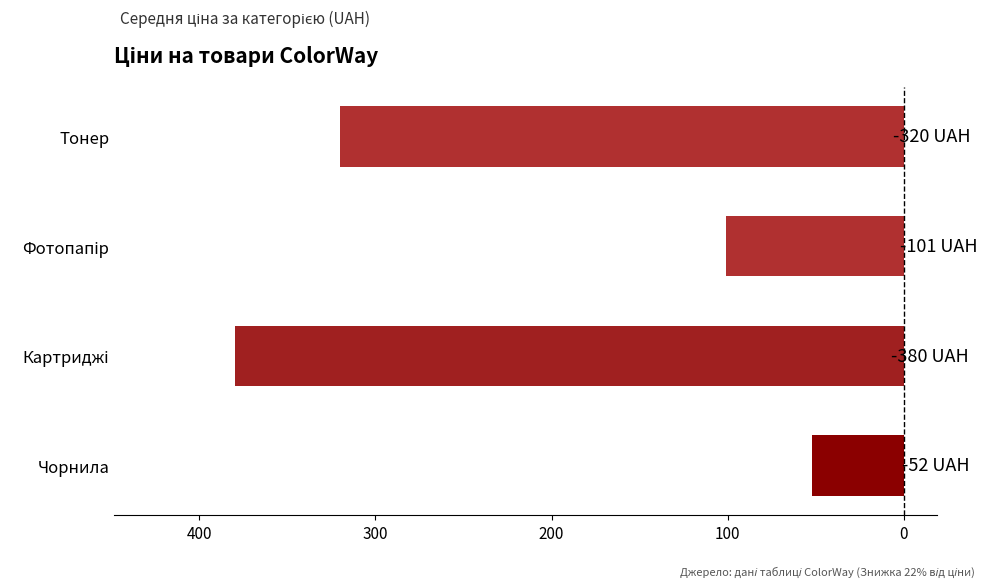

Does the chart contain any negative values?

Yes